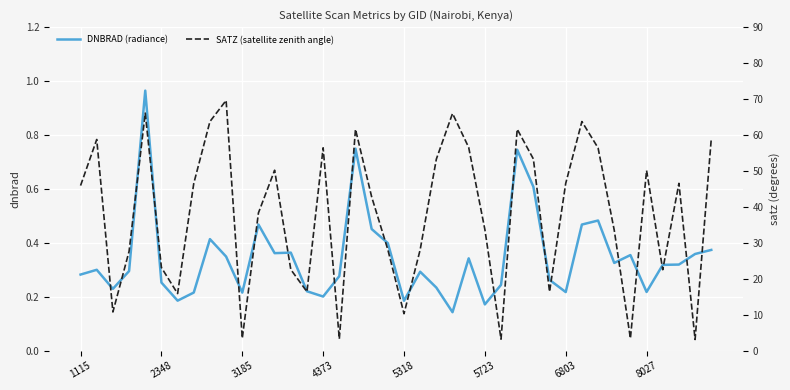

What are all the series names shown in the legend?

DNBRAD (radiance), SATZ (satellite zenith angle)